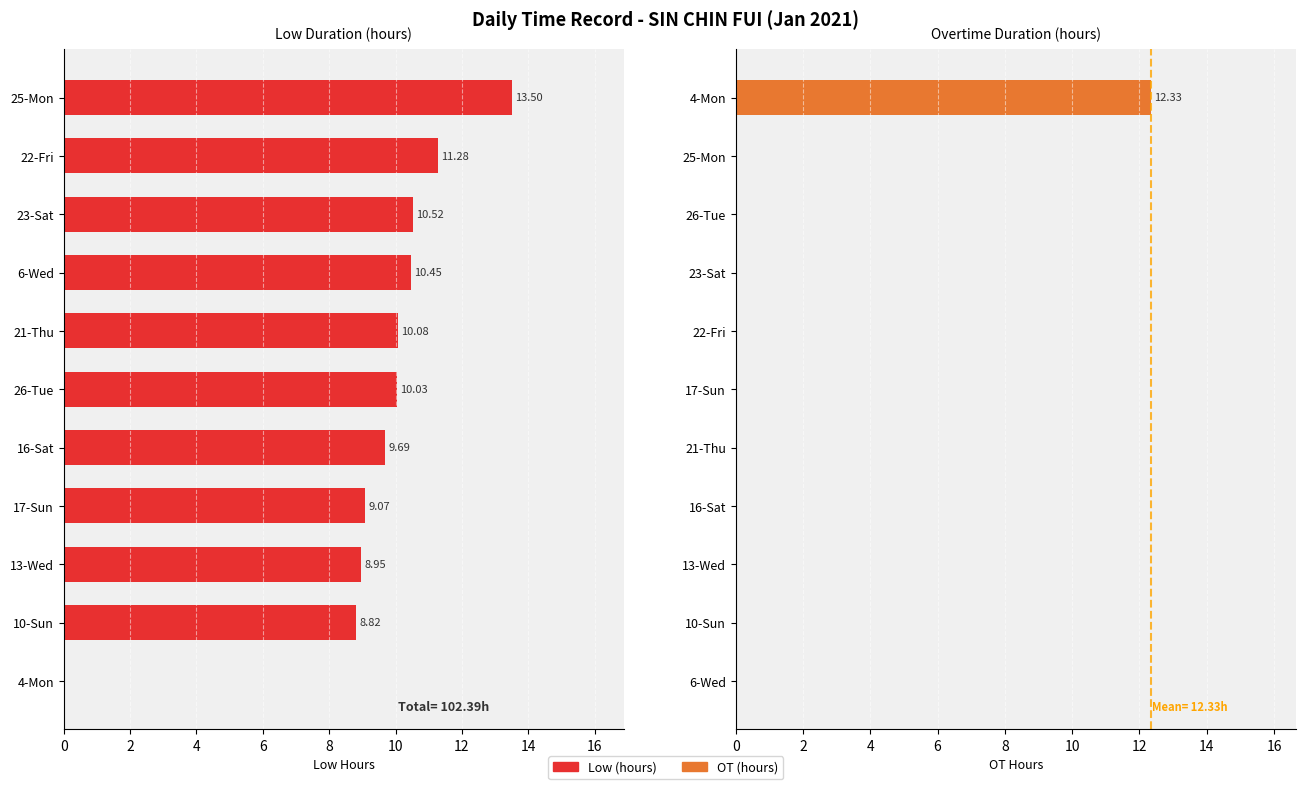

Which series changed the most between 2 and 10?

Low (hours)